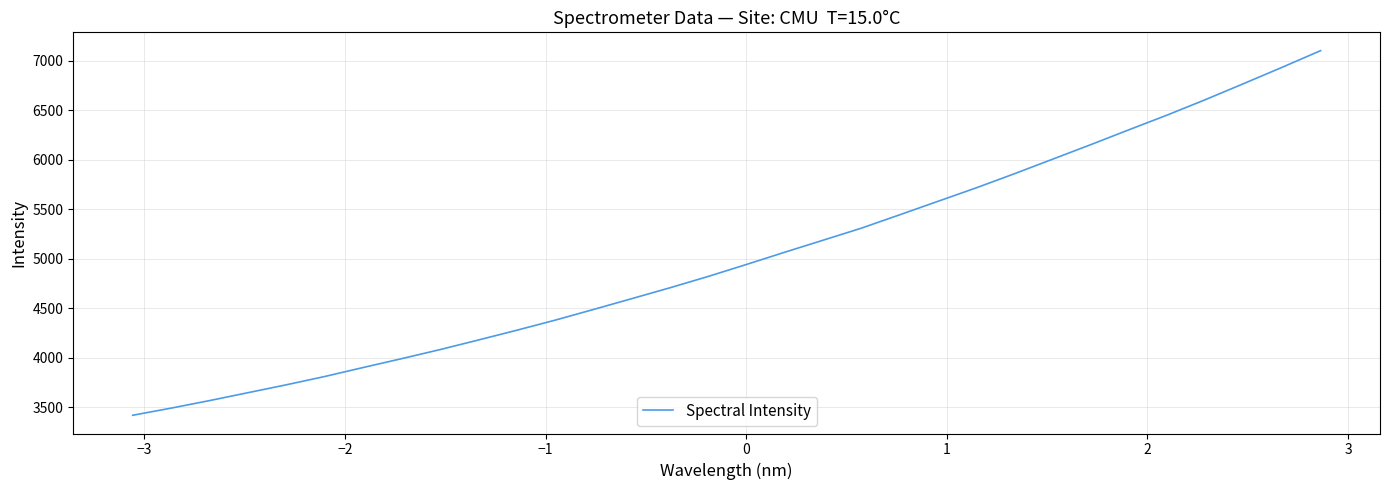

What is the difference between the maximum and minimum values?

3684.5